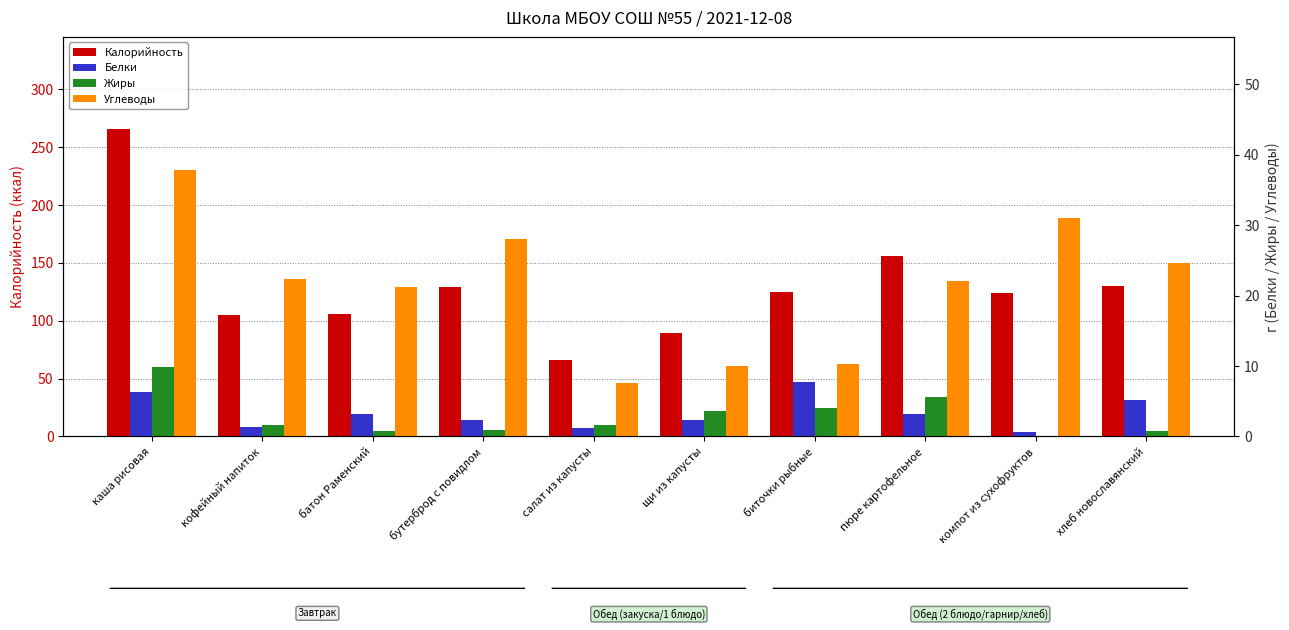

At how many categories does at least one series exceed 123?

6